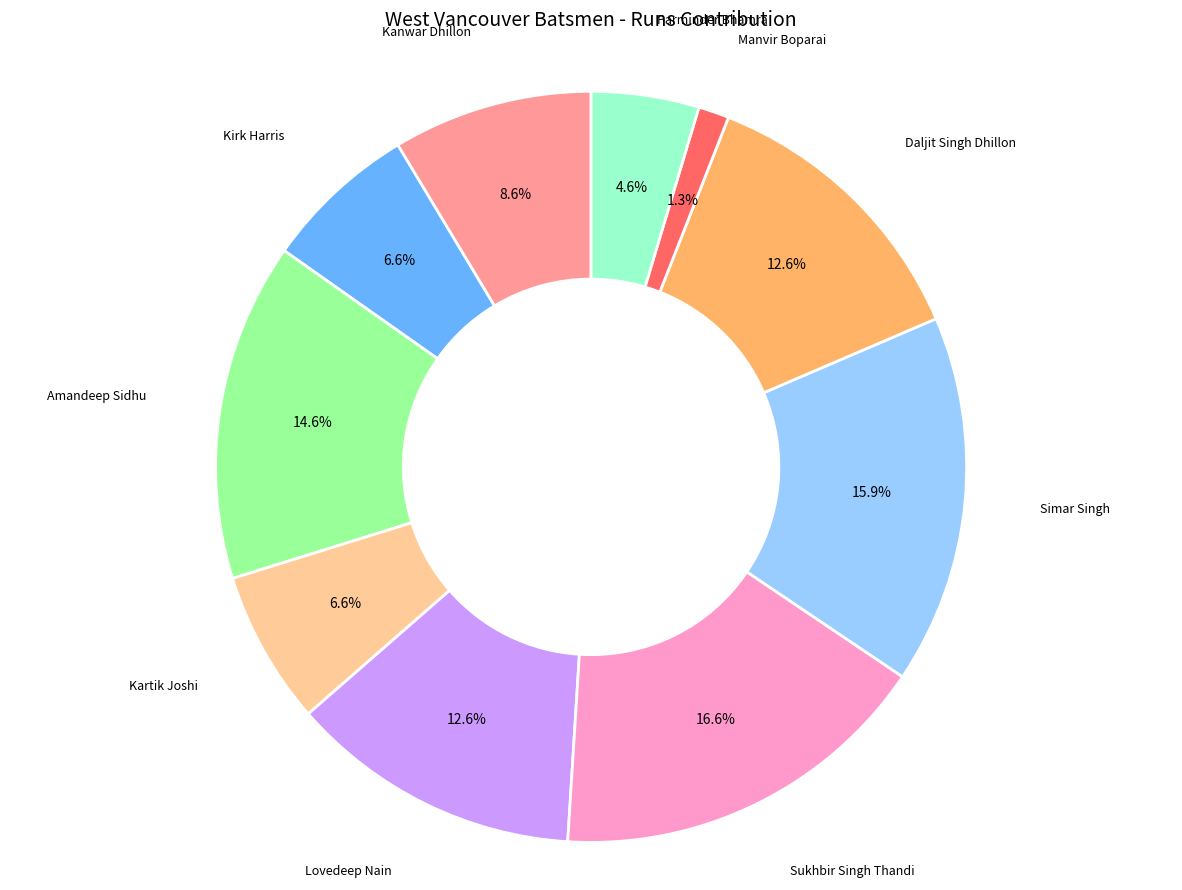

Does Parminder Bhamra represent more than half of the total?

No